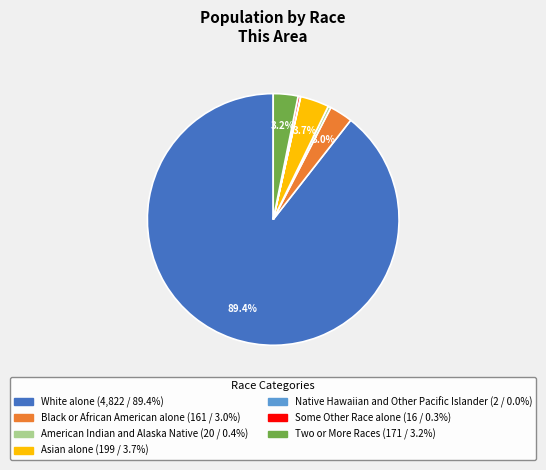

Is the sum of Asian alone and Some Other Race alone greater than half?

No